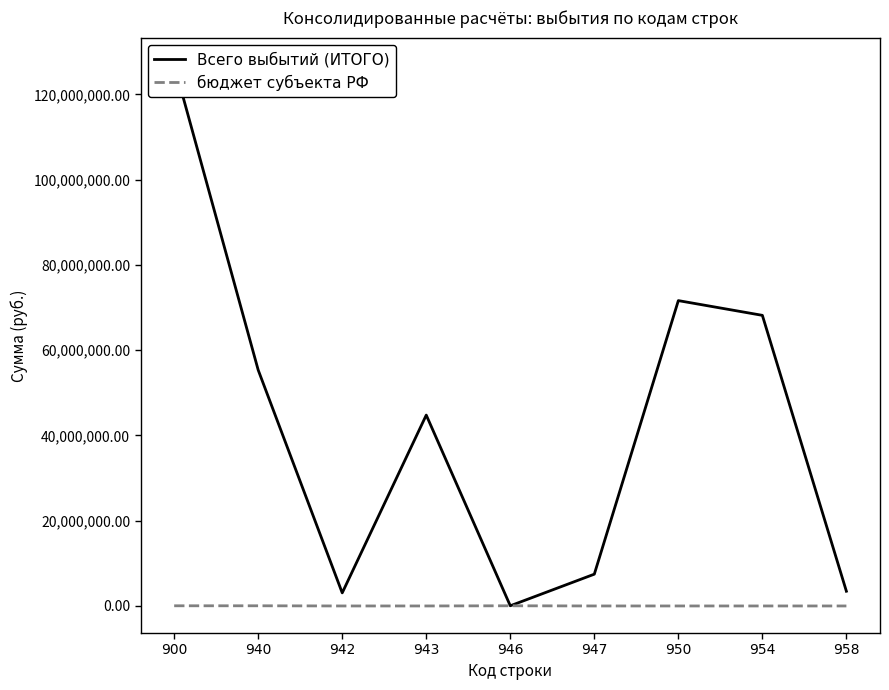

Reading left to right, extract all data points from this chart.

Всего выбытий (ИТОГО): 900=126968047.2	940=55341128.7	942=3068300.0	943=44775318.8	946=41509.9	947=7456000.0	950=71626918.5	954=68170918.5	958=3456000.0
бюджет субъекта РФ: 900=41509.9	940=41509.9	942=0.0	943=0.0	946=41509.9	947=0.0	950=0.0	954=0.0	958=0.0